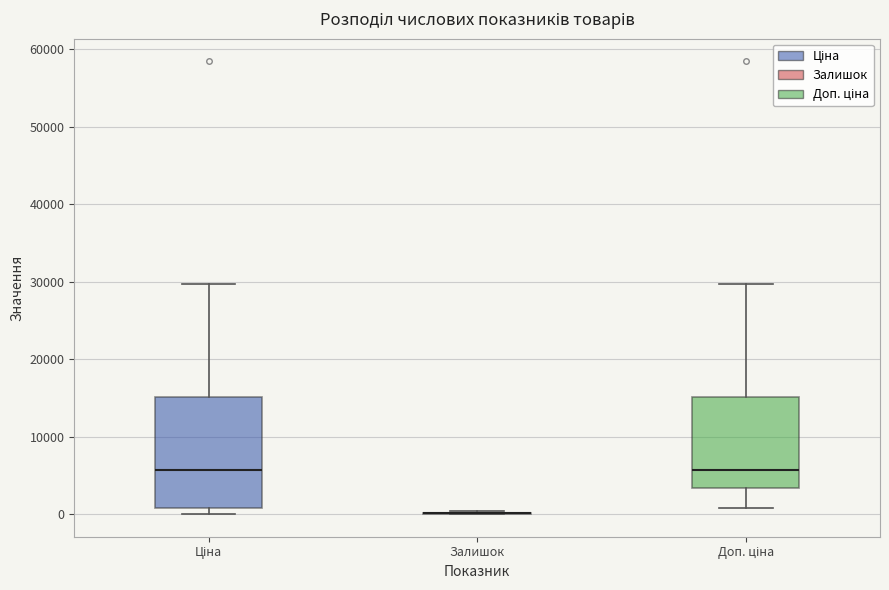

Which box is the tallest, from its lower edge to its upper edge?

Ціна